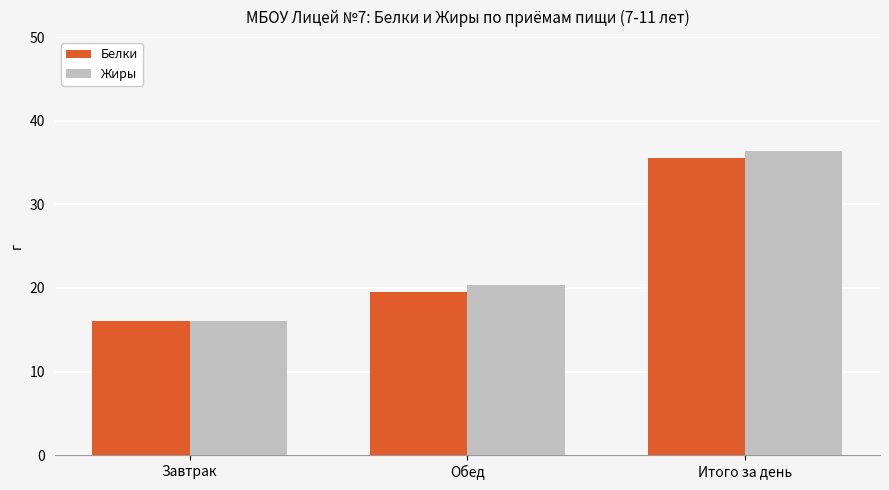

True or false: Жиры has a value of 21.4 at Завтрак.

False